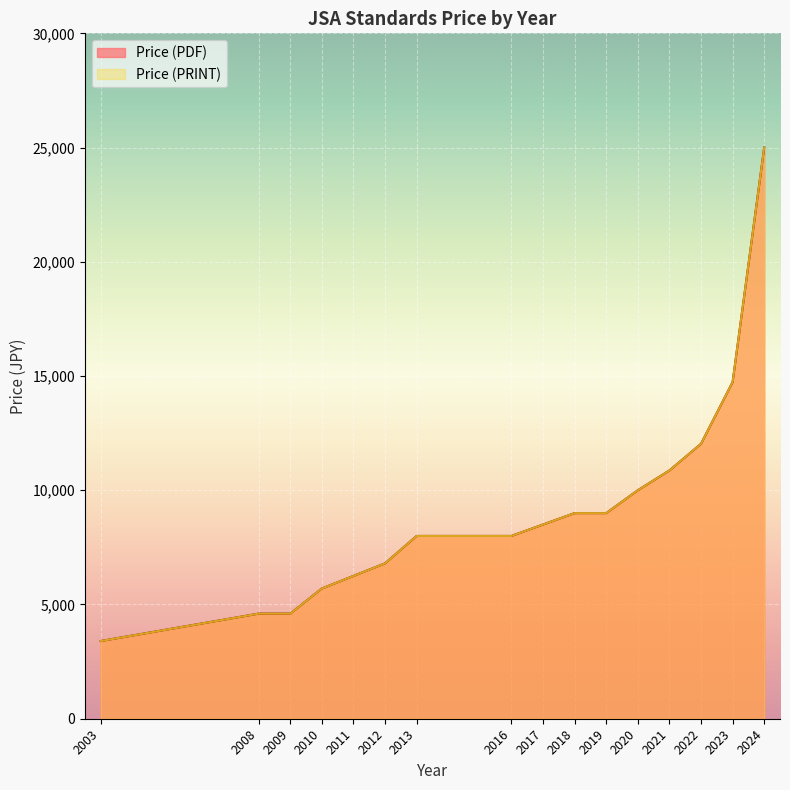

What is the minimum value for Price (PRINT)?

3400